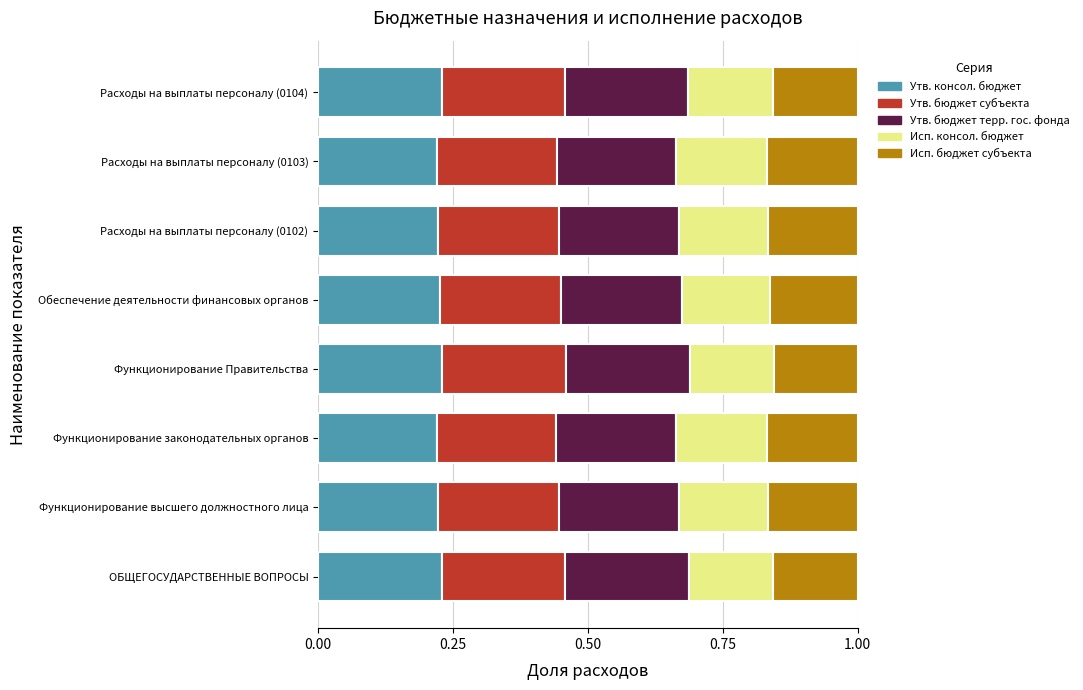

What is the total value across all series at ОБЩЕГОСУДАРСТВЕННЫЕ ВОПРОСЫ?

1.0